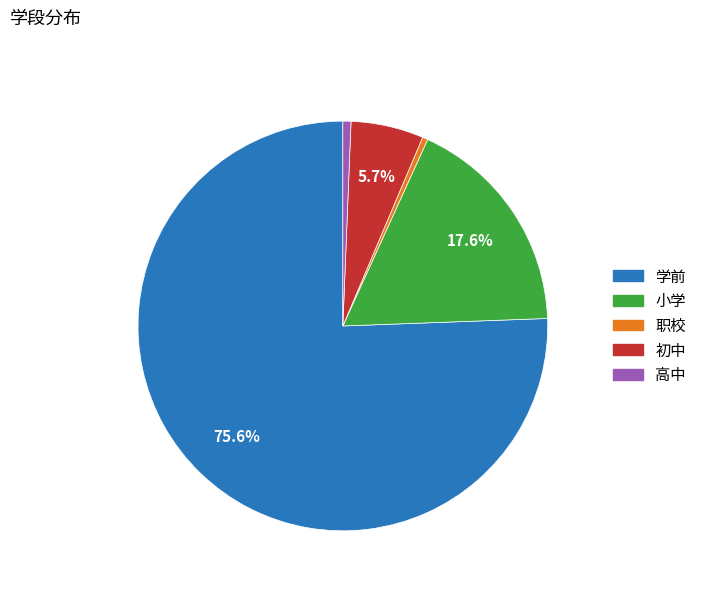

What is the majority slice?

学前